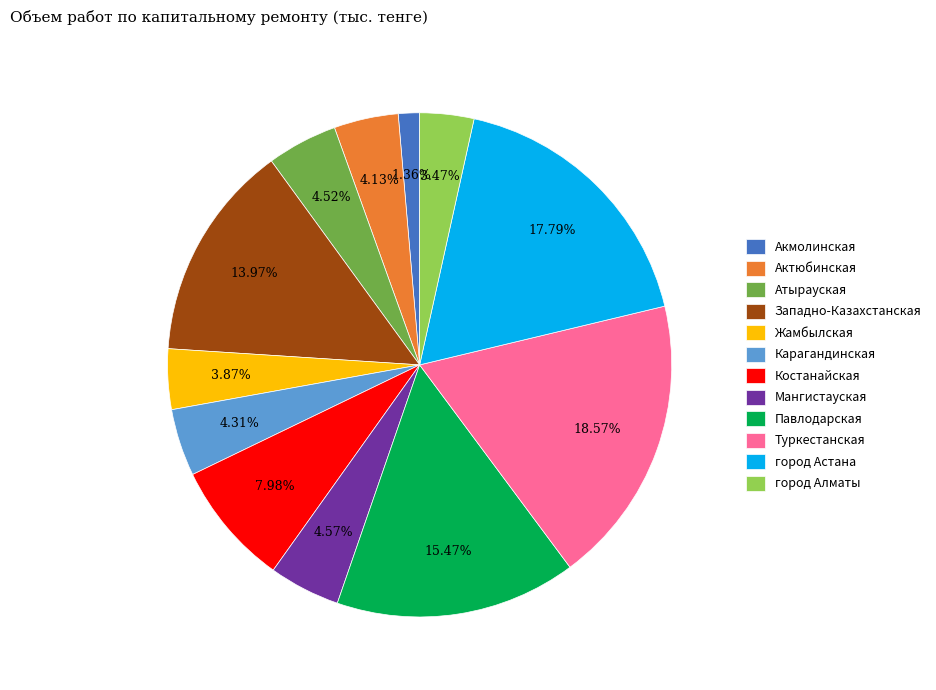

To the nearest percent, what percentage of the pie is город Астана?

18%